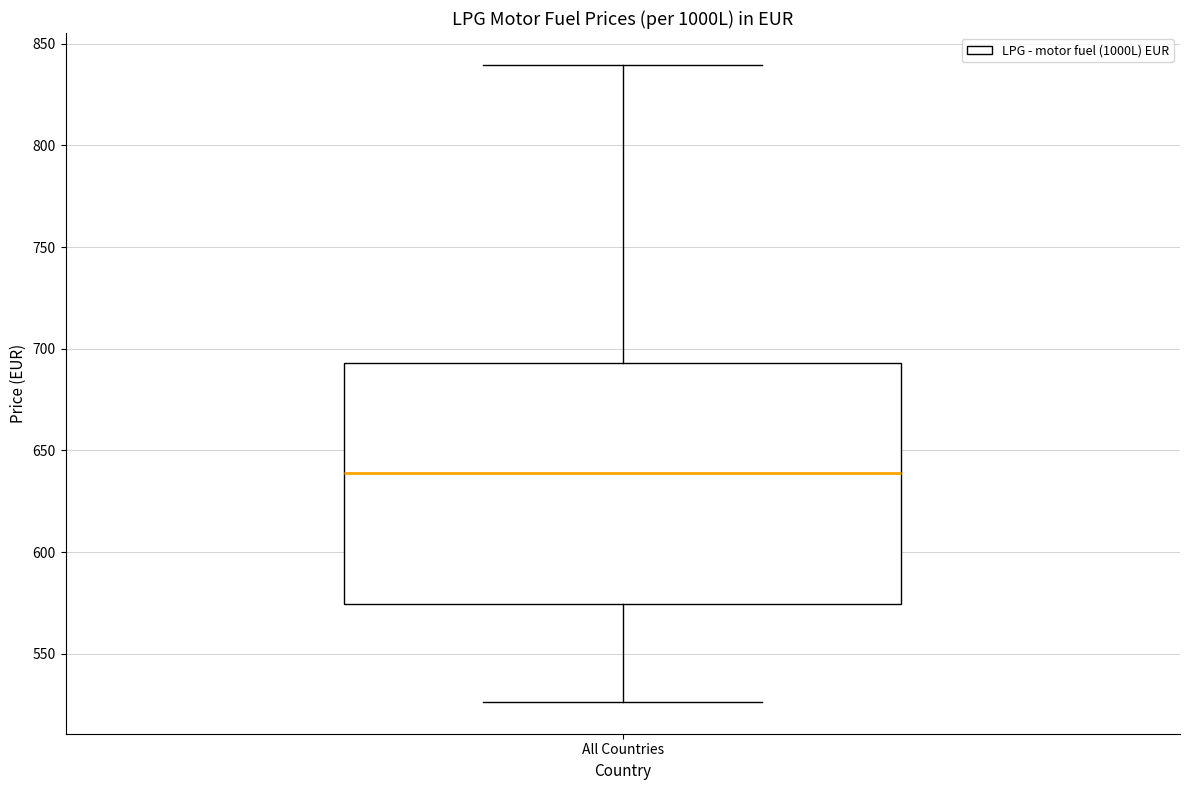

Read this box plot against the y-axis: the position of the median line, the range covered by the box, and the ends of both whiskers. The values are not printed on the chart, so give them approximately, as read against the axis.

median 640, box 575 to 695, whiskers 525 to 840